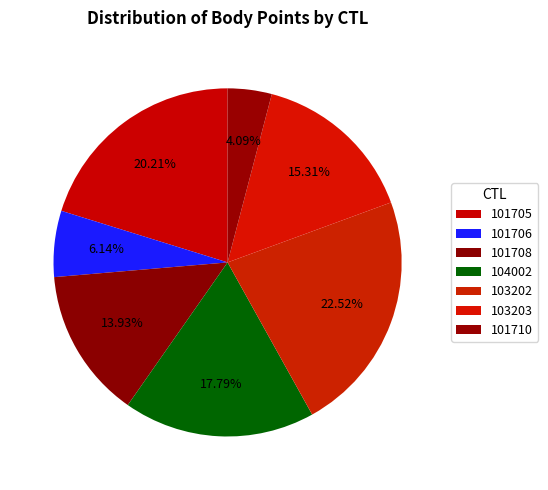

Count the number of slices in the pie.

7